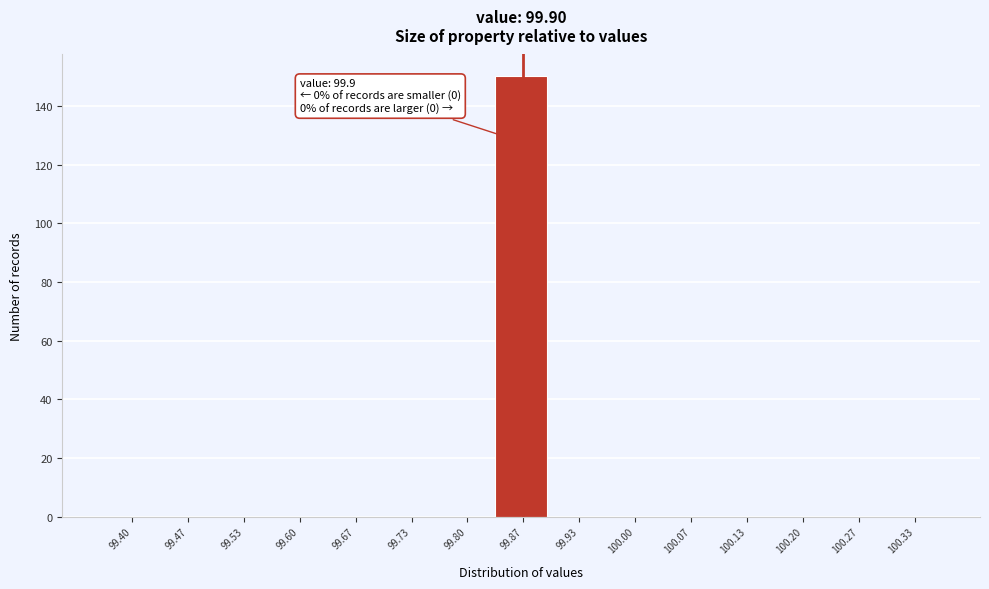

Reading right to left, transcribe all the data shown in this chart.

100.33=0	100.27=0	100.20=0	100.13=0	100.07=0	100.00=0	99.93=0	99.87=150	99.80=0	99.73=0	99.67=0	99.60=0	99.53=0	99.47=0	99.40=0